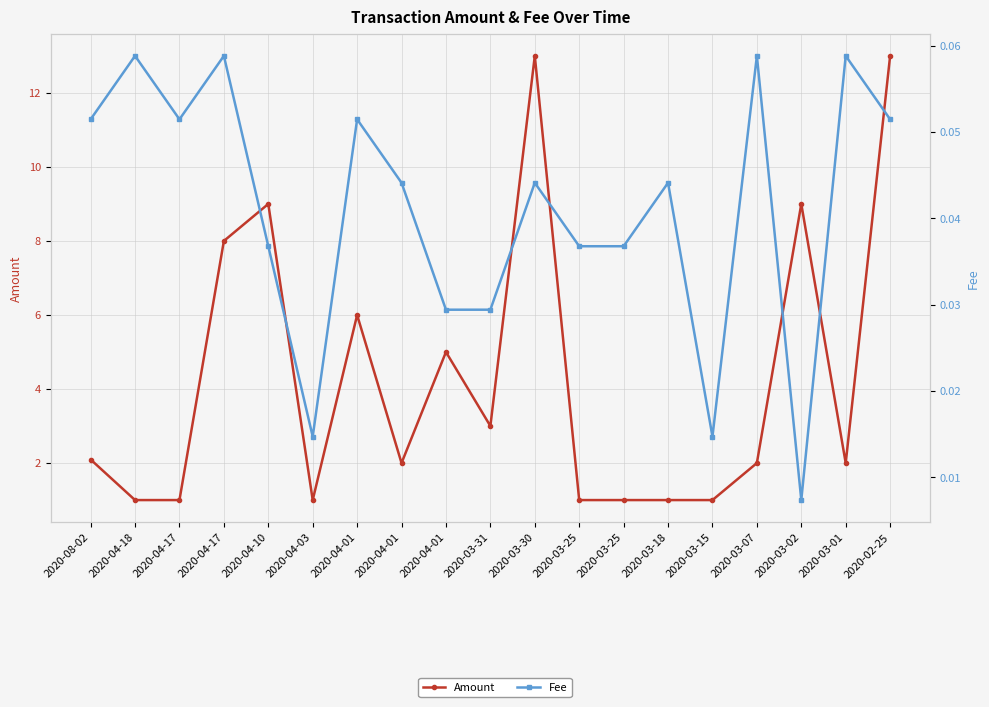

Where is the first local maximum for Fee?

2020-04-18